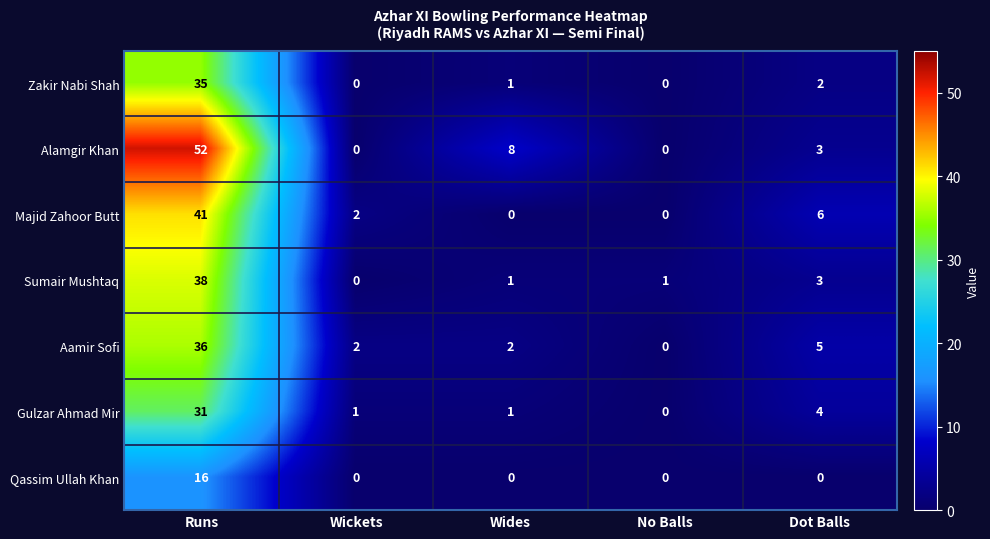

The Sumair Mushtaq series shows 59 at Runs. True or false?

False